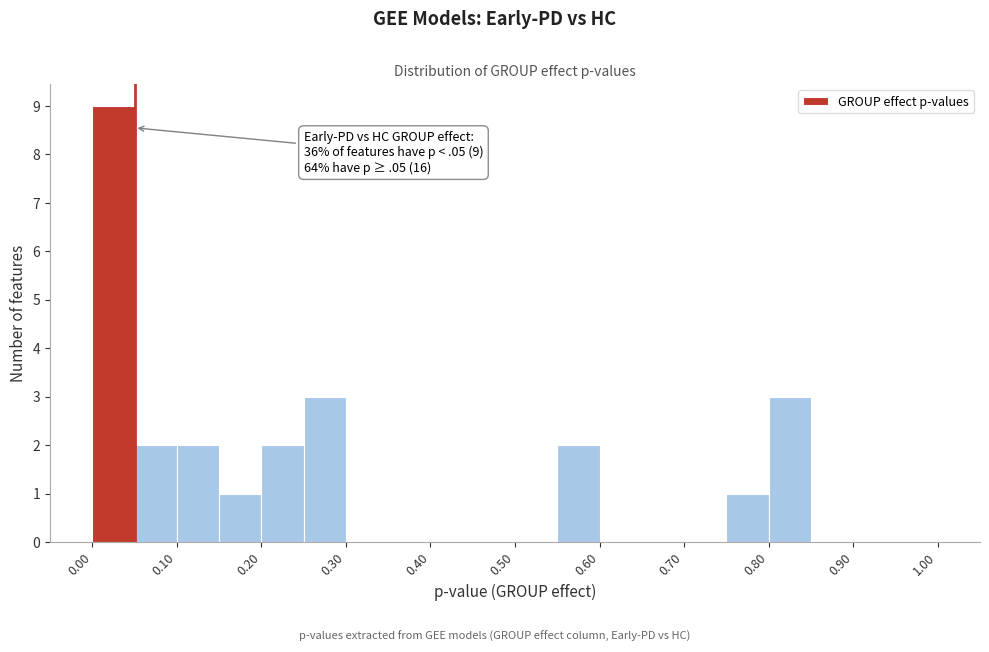

Over which range of the x-axis is the bar tallest?

0.00 to 0.05